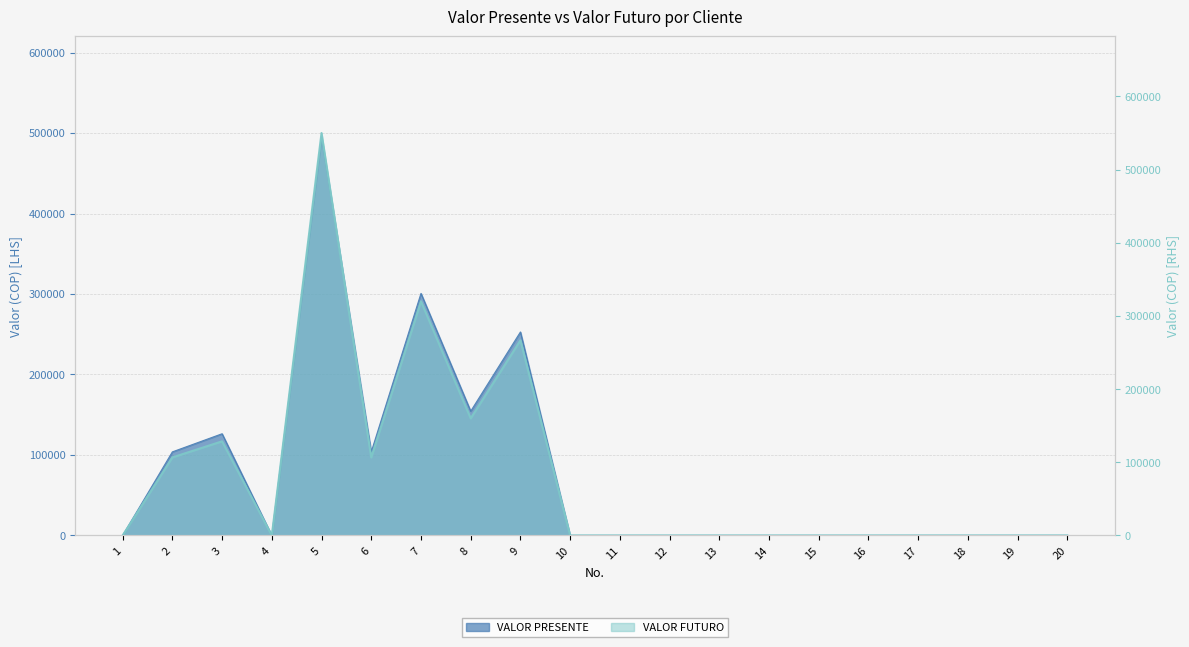

The VALOR PRESENTE series shows 0.0 at 4. True or false?

True